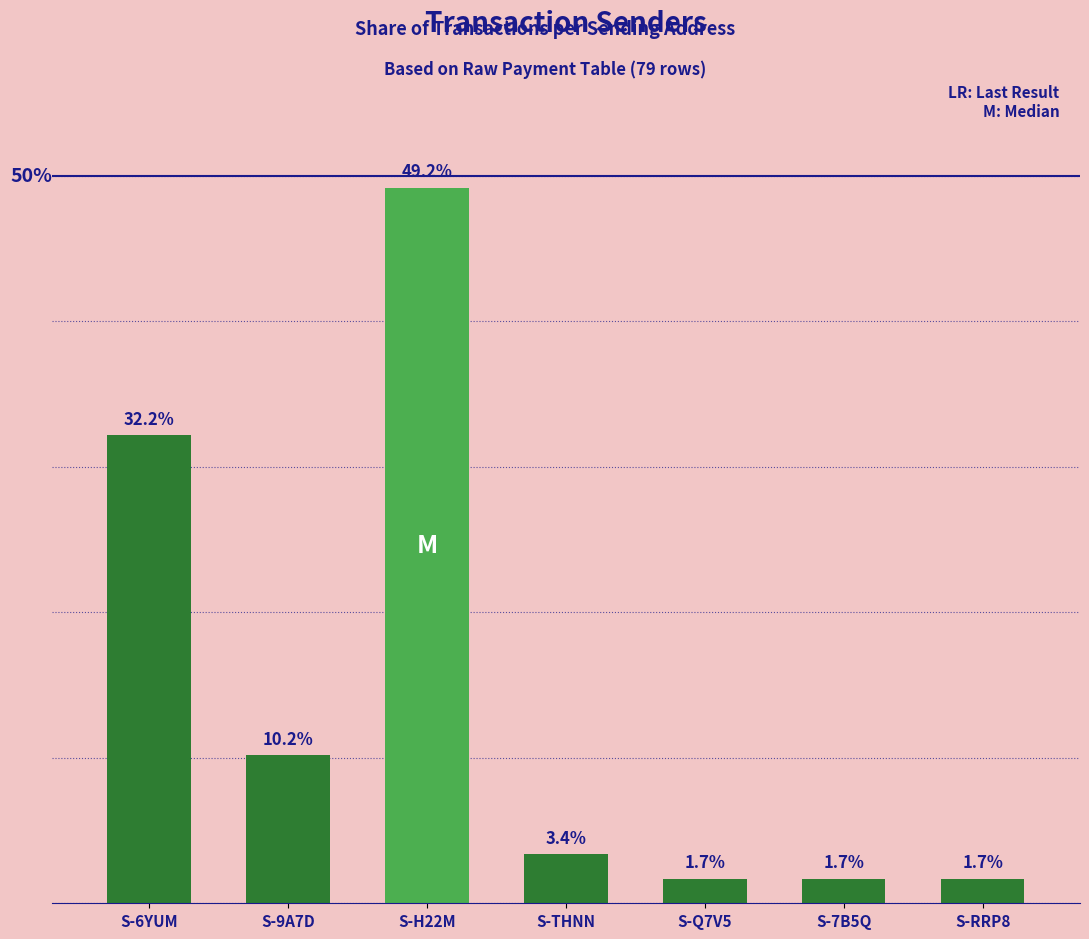

Where is the data nearest to the value 25?

S-6YUM